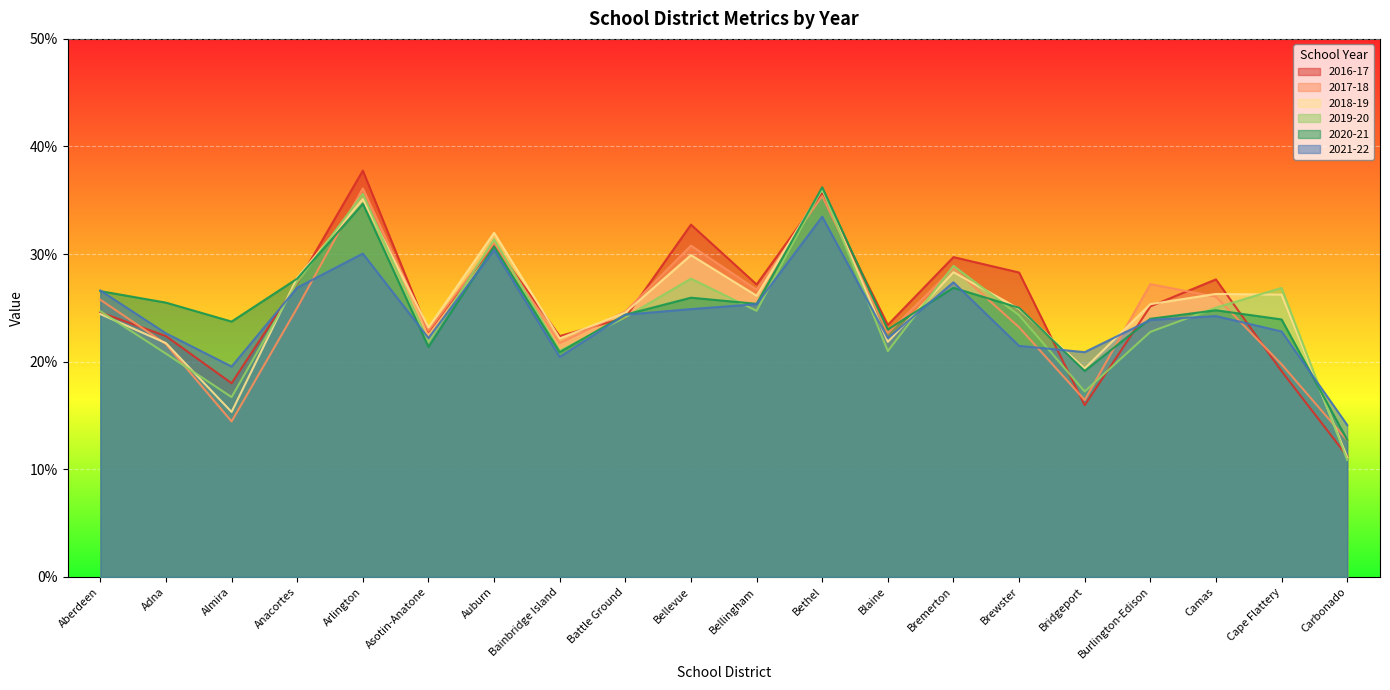

Reading left to right, transcribe all the data shown in this chart.

2016-17: Aberdeen=0.2	Adna=0.2	Almira=0.2	Anacortes=0.3	Arlington=0.4	Asotin-Anatone=0.2	Auburn=0.3	Bainbridge Island=0.2	Battle Ground=0.2	Bellevue=0.3	Bellingham=0.3	Bethel=0.4	Blaine=0.2	Bremerton=0.3	Brewster=0.3	Bridgeport=0.2	Burlington-Edison=0.3	Camas=0.3	Cape Flattery=0.2	Carbonado=0.1
2017-18: Aberdeen=0.3	Adna=0.2	Almira=0.1	Anacortes=0.3	Arlington=0.4	Asotin-Anatone=0.2	Auburn=0.3	Bainbridge Island=0.2	Battle Ground=0.2	Bellevue=0.3	Bellingham=0.3	Bethel=0.4	Blaine=0.2	Bremerton=0.3	Brewster=0.2	Bridgeport=0.2	Burlington-Edison=0.3	Camas=0.3	Cape Flattery=0.2	Carbonado=0.1
2018-19: Aberdeen=0.2	Adna=0.2	Almira=0.2	Anacortes=0.3	Arlington=0.4	Asotin-Anatone=0.2	Auburn=0.3	Bainbridge Island=0.2	Battle Ground=0.2	Bellevue=0.3	Bellingham=0.3	Bethel=0.4	Blaine=0.2	Bremerton=0.3	Brewster=0.2	Bridgeport=0.2	Burlington-Edison=0.3	Camas=0.3	Cape Flattery=0.3	Carbonado=0.1
2019-20: Aberdeen=0.2	Adna=0.2	Almira=0.2	Anacortes=0.3	Arlington=0.4	Asotin-Anatone=0.2	Auburn=0.3	Bainbridge Island=0.2	Battle Ground=0.2	Bellevue=0.3	Bellingham=0.2	Bethel=0.4	Blaine=0.2	Bremerton=0.3	Brewster=0.2	Bridgeport=0.2	Burlington-Edison=0.2	Camas=0.3	Cape Flattery=0.3	Carbonado=0.1
2020-21: Aberdeen=0.3	Adna=0.3	Almira=0.2	Anacortes=0.3	Arlington=0.3	Asotin-Anatone=0.2	Auburn=0.3	Bainbridge Island=0.2	Battle Ground=0.2	Bellevue=0.3	Bellingham=0.3	Bethel=0.4	Blaine=0.2	Bremerton=0.3	Brewster=0.3	Bridgeport=0.2	Burlington-Edison=0.2	Camas=0.2	Cape Flattery=0.2	Carbonado=0.1
2021-22: Aberdeen=0.3	Adna=0.2	Almira=0.2	Anacortes=0.3	Arlington=0.3	Asotin-Anatone=0.2	Auburn=0.3	Bainbridge Island=0.2	Battle Ground=0.2	Bellevue=0.2	Bellingham=0.3	Bethel=0.3	Blaine=0.2	Bremerton=0.3	Brewster=0.2	Bridgeport=0.2	Burlington-Edison=0.2	Camas=0.2	Cape Flattery=0.2	Carbonado=0.1